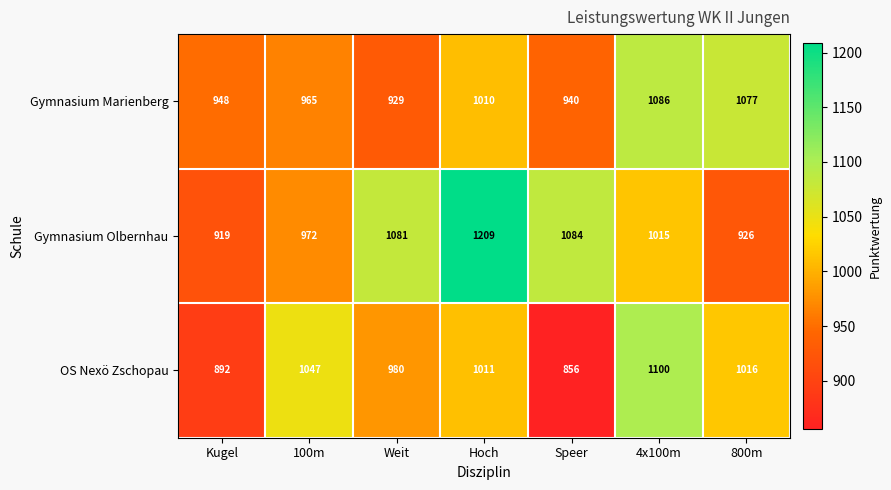

The OS Nexö Zschopau series shows 856 at Speer. True or false?

True